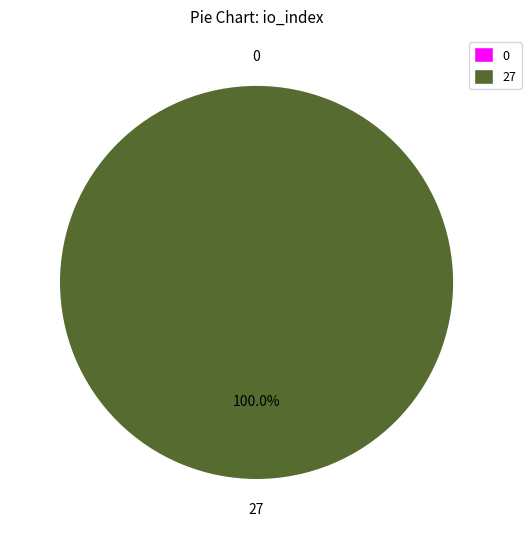

To the nearest percent, what is the average slice percentage?

50%